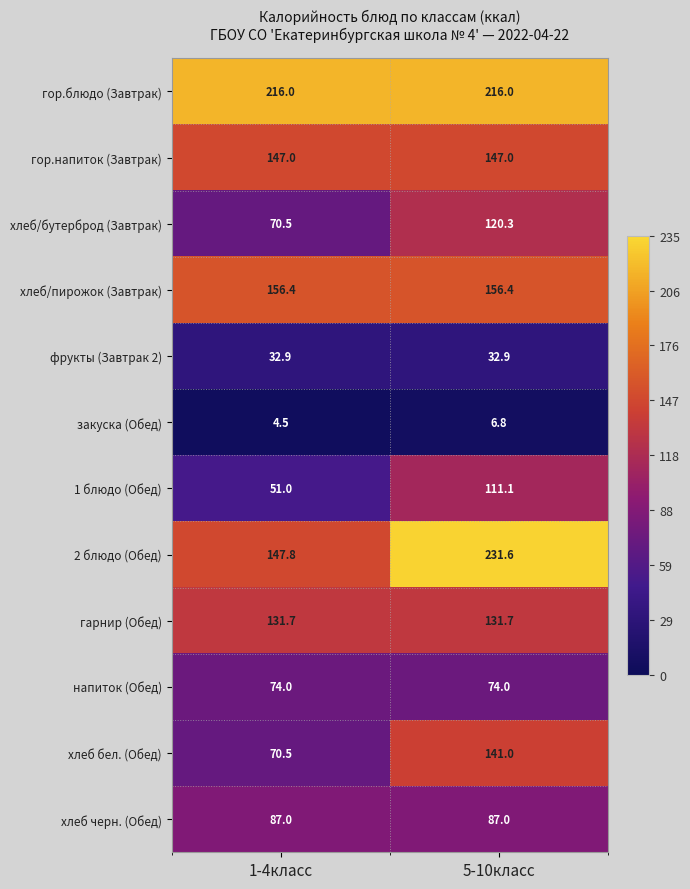

The хлеб/пирожок (Завтрак) series shows 156.4 at 5-10класс. True or false?

True